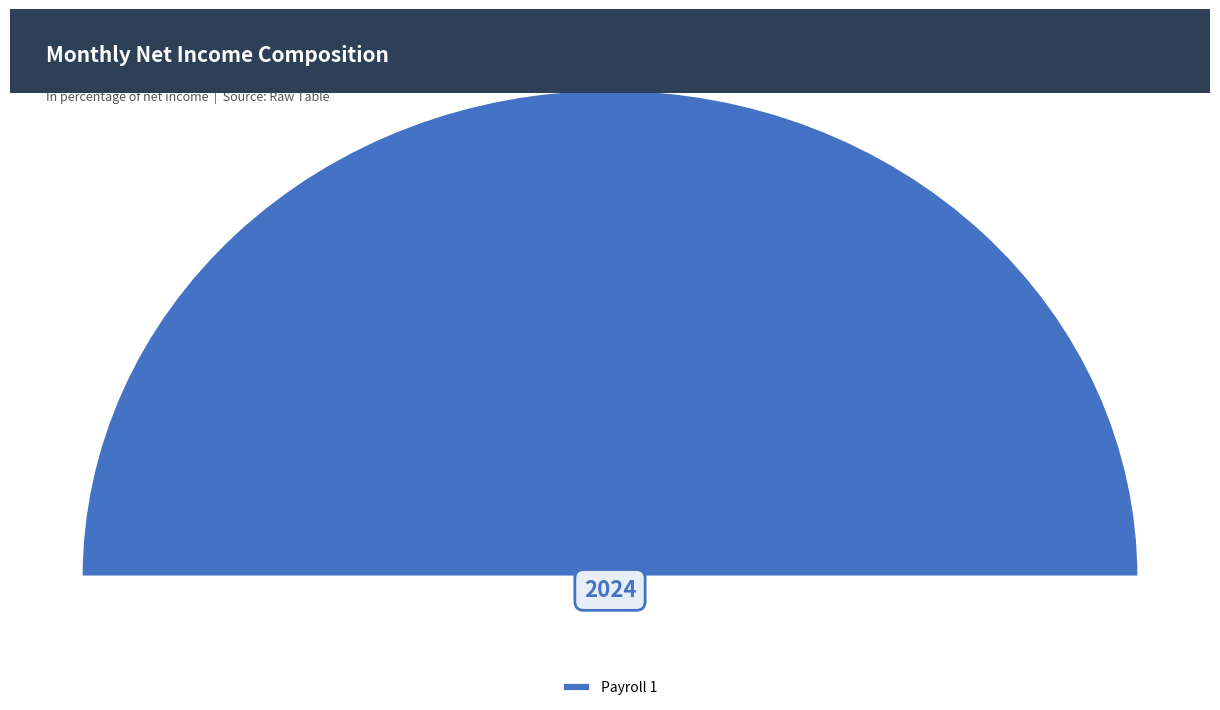

To the nearest percent, what is the difference between the Payroll 1 and Payroll 1 (2) slice percentages?

100%